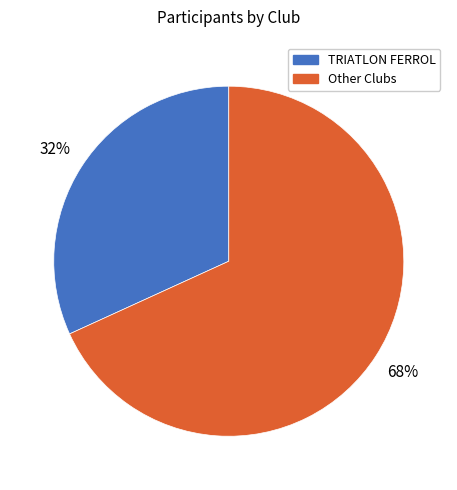

Is there a majority slice in this chart?

Yes